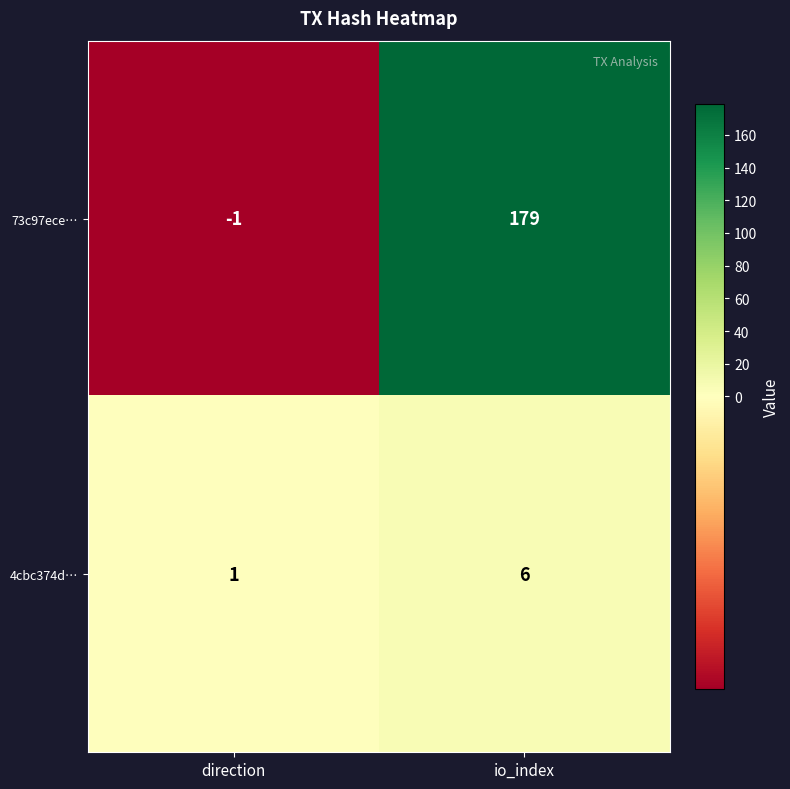

True or false: 73c97ece… has a value of 179 at io_index.

True